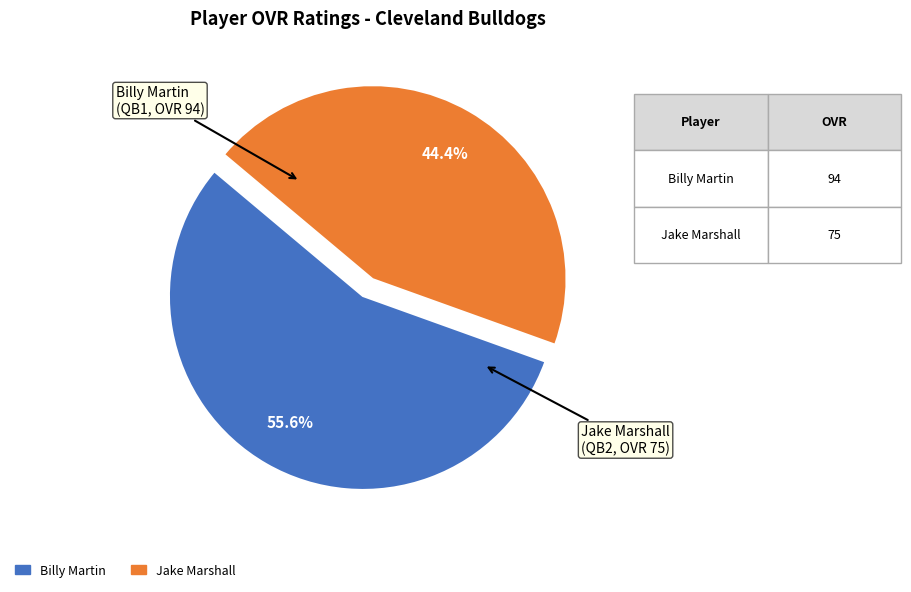

Which has a higher value, Jake Marshall or Billy Martin?

Billy Martin